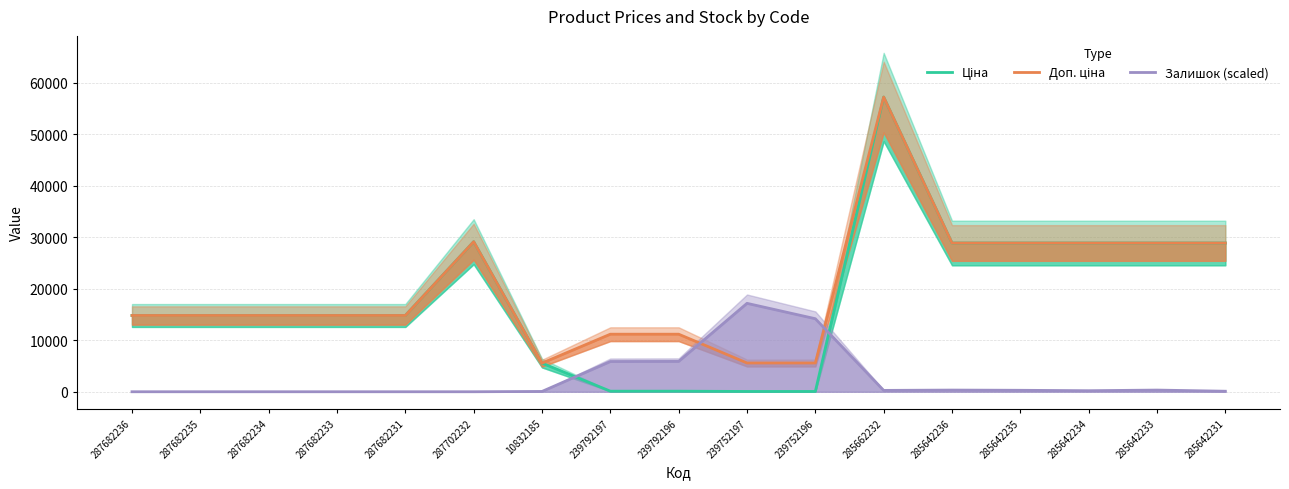

In Залишок (scaled), how many points are lower than both neighbors (excluding endpoints)?

2